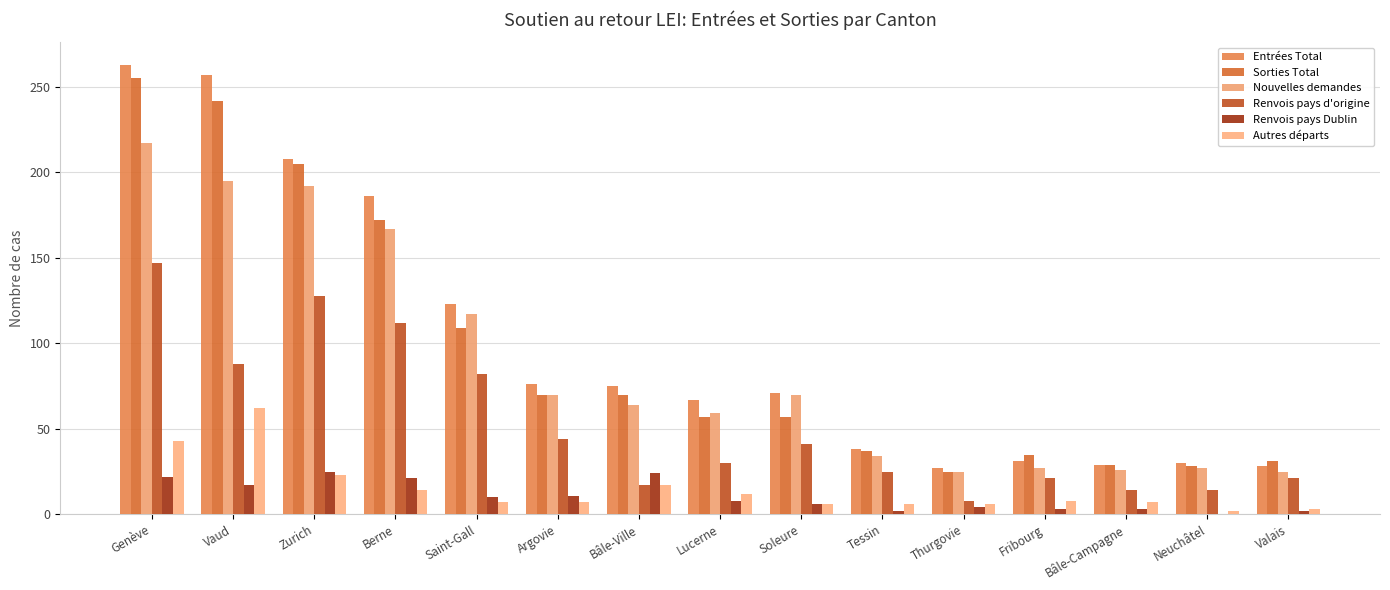

True or false: Renvois pays d'origine has a value of 128 at Zurich.

True